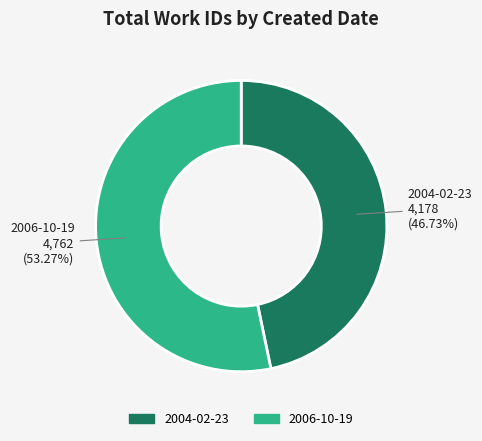

To the nearest percent, what is the average slice percentage?

50%